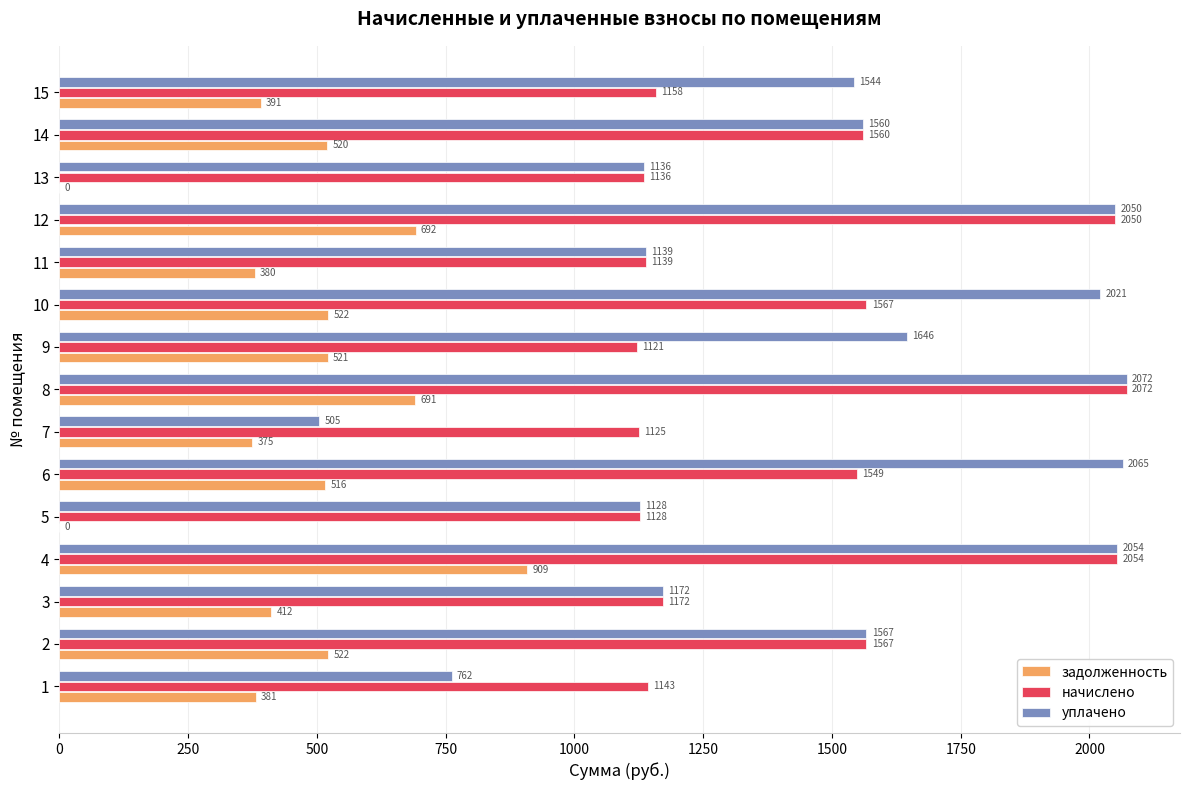

At which category is the sum across all series the highest?

4